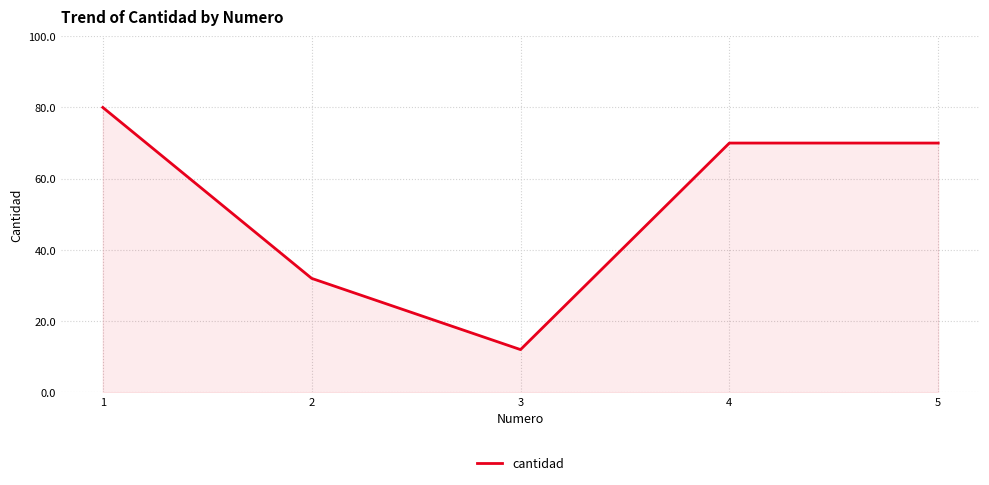

Reading left to right, what are all the values shown in this chart?

80	32	12	70	70